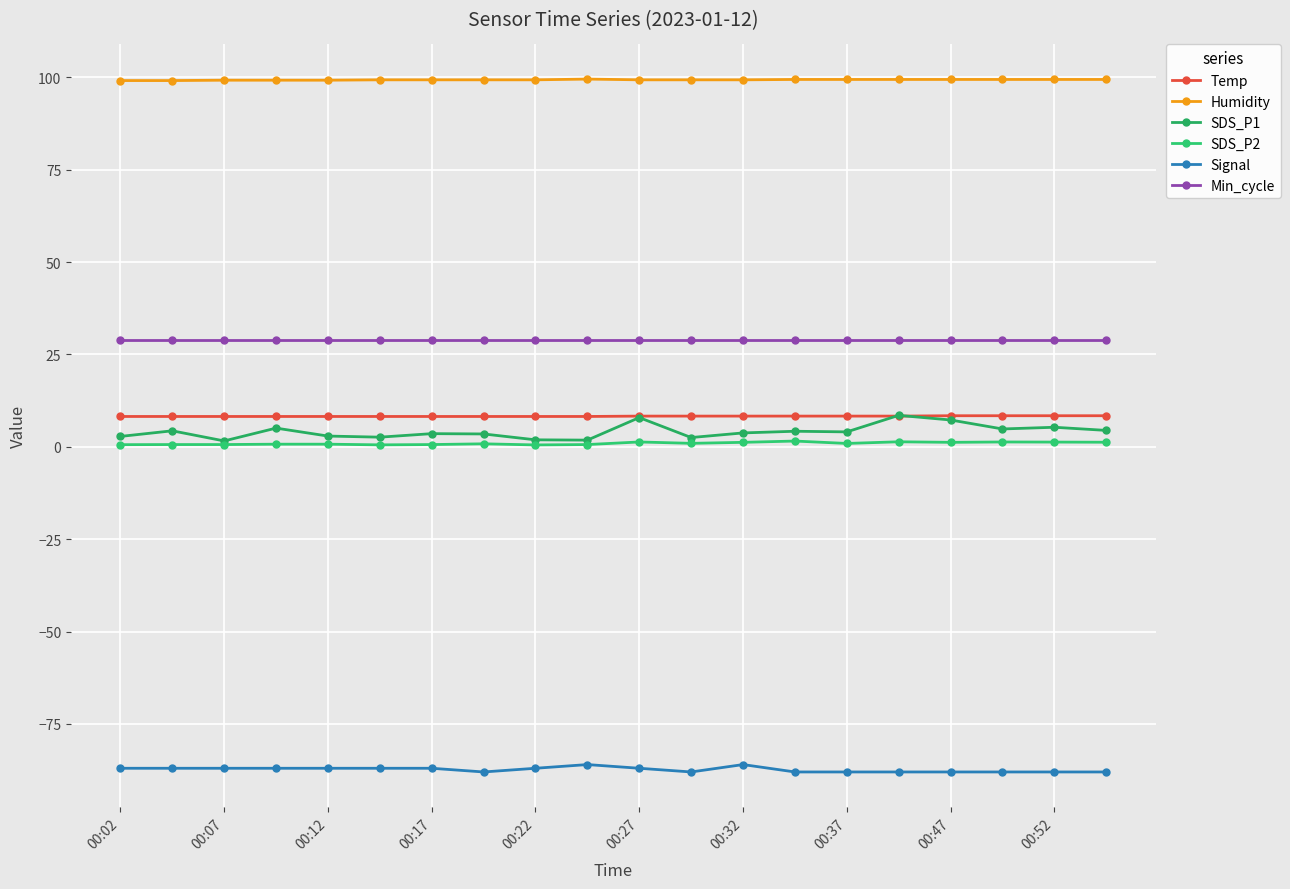

Which series has the widest spread of values?

SDS_P1